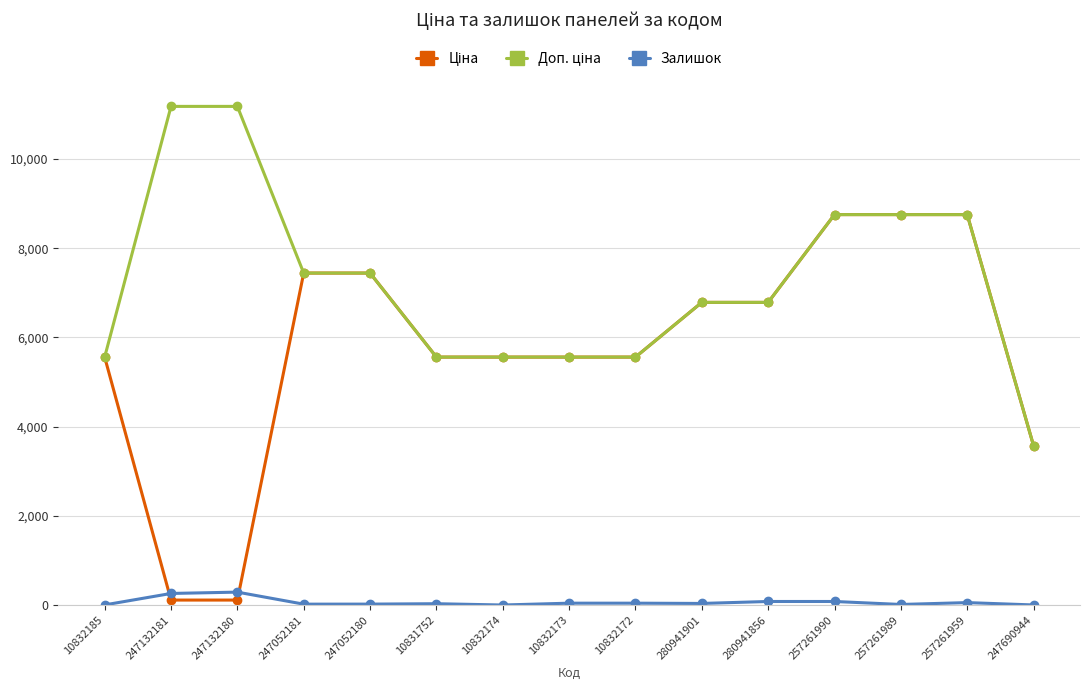

At how many categories does at least one series exceed 7288?

7